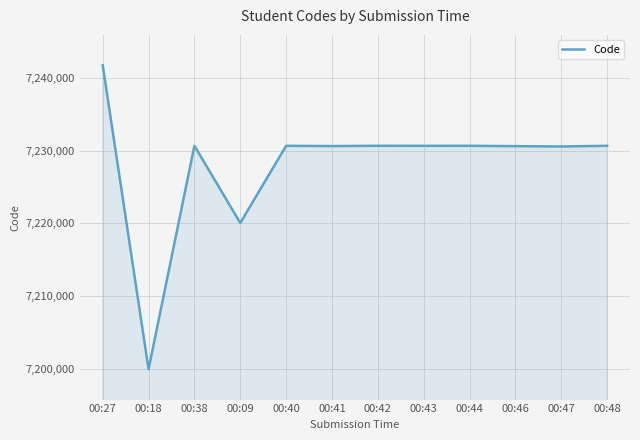

What is the greatest value displayed?

7241698